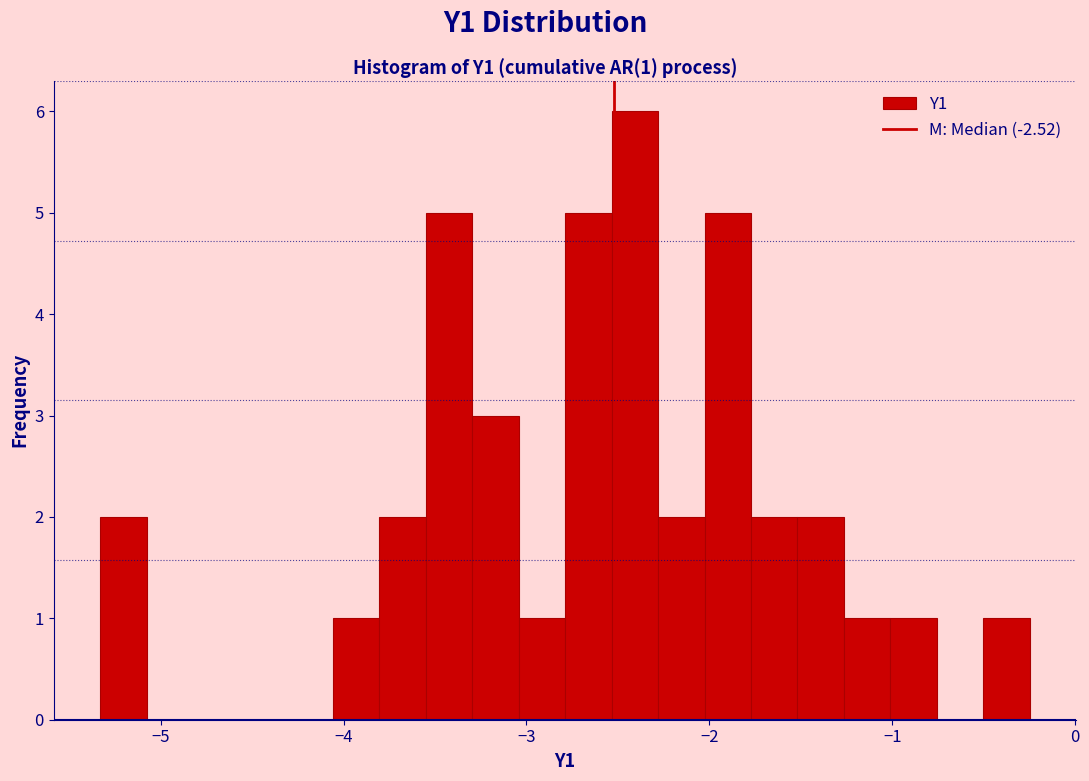

Around what value on the x-axis is the tallest bar? Give the approximate position of its centre, as read against the axis.

-2.4